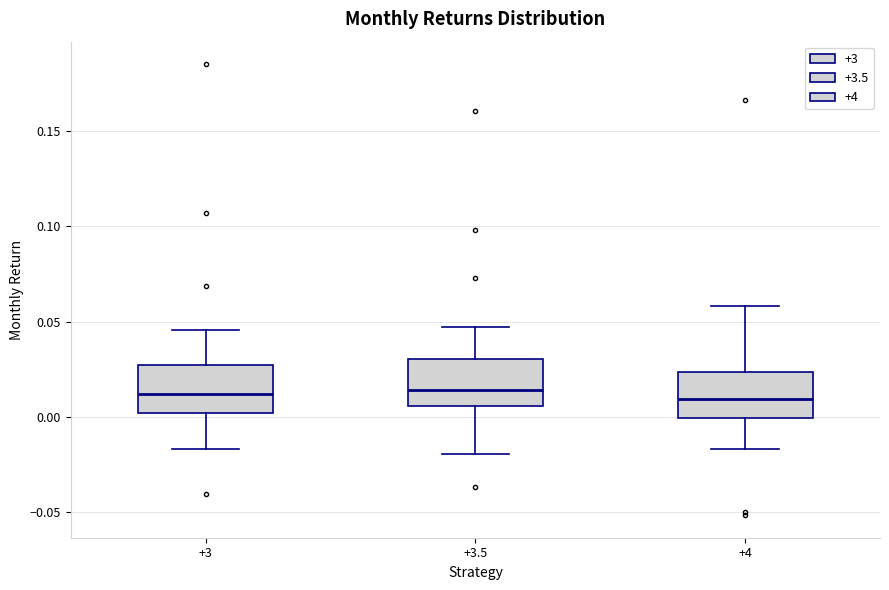

Reading left to right, transcribe this box plot: for each box, give where its median line is, the range the box spans, and where its two whiskers end, as read against the y-axis. The values are not printed on the chart, so give them approximately, as read against the axis.

+3: median 0.010, box 0.000 to 0.025, whiskers -0.015 to 0.045
+3.5: median 0.015, box 0.005 to 0.030, whiskers -0.020 to 0.045
+4: median 0.010, box 0.000 to 0.025, whiskers -0.015 to 0.060